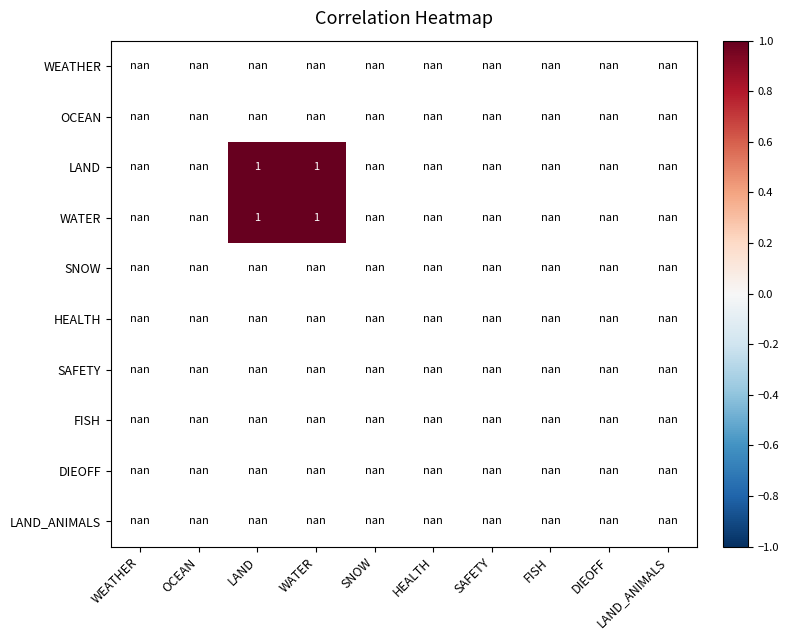

What is the minimum value shown in the chart?

1.0